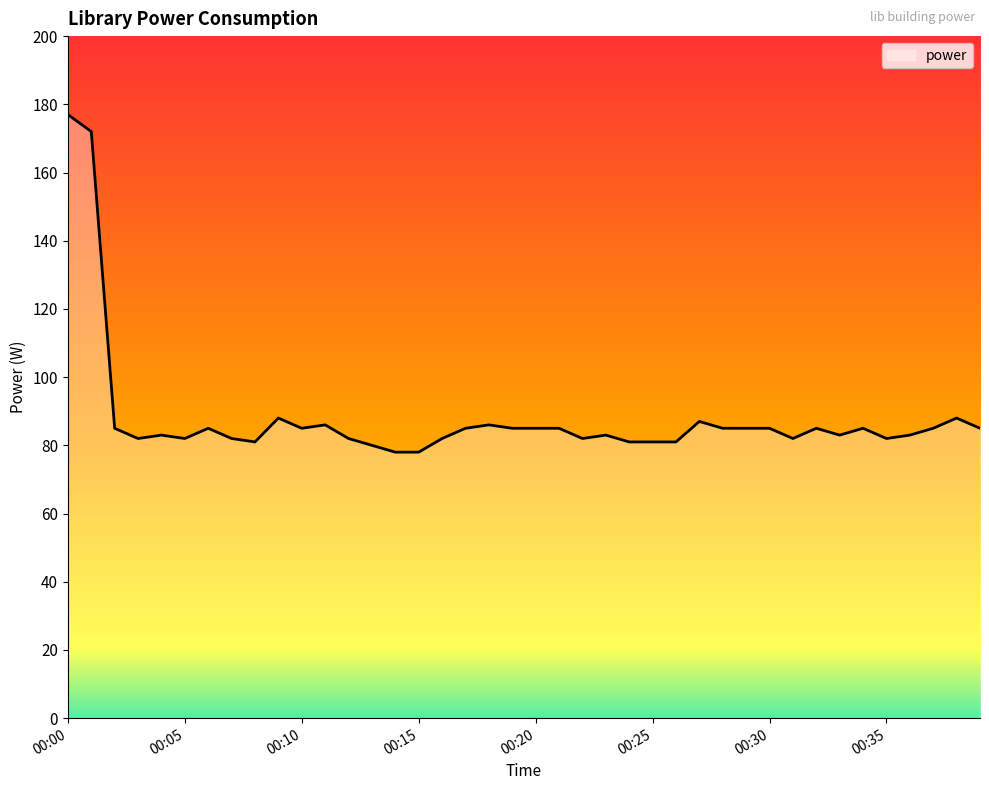

What is the smallest value displayed?

78